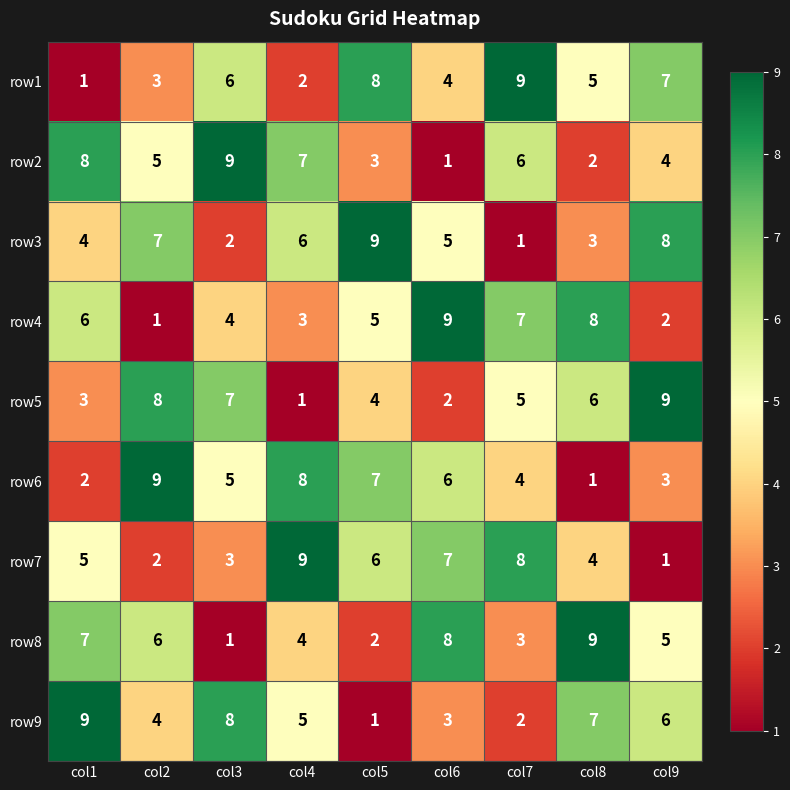

What is the sum of all row3 values?

45